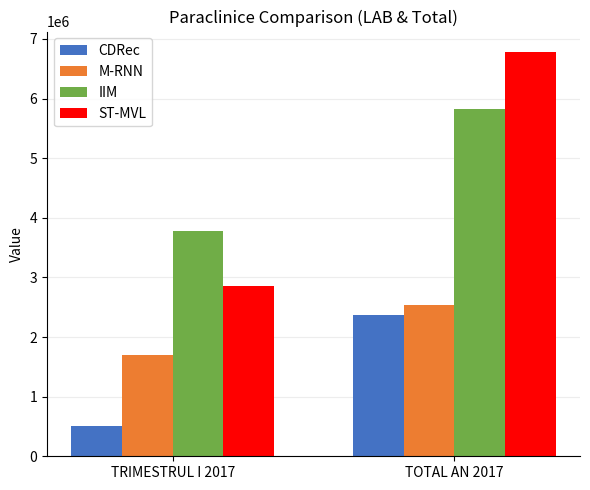

Between TRIMESTRUL I 2017 and TOTAL AN 2017, which series saw the biggest shift?

ST-MVL